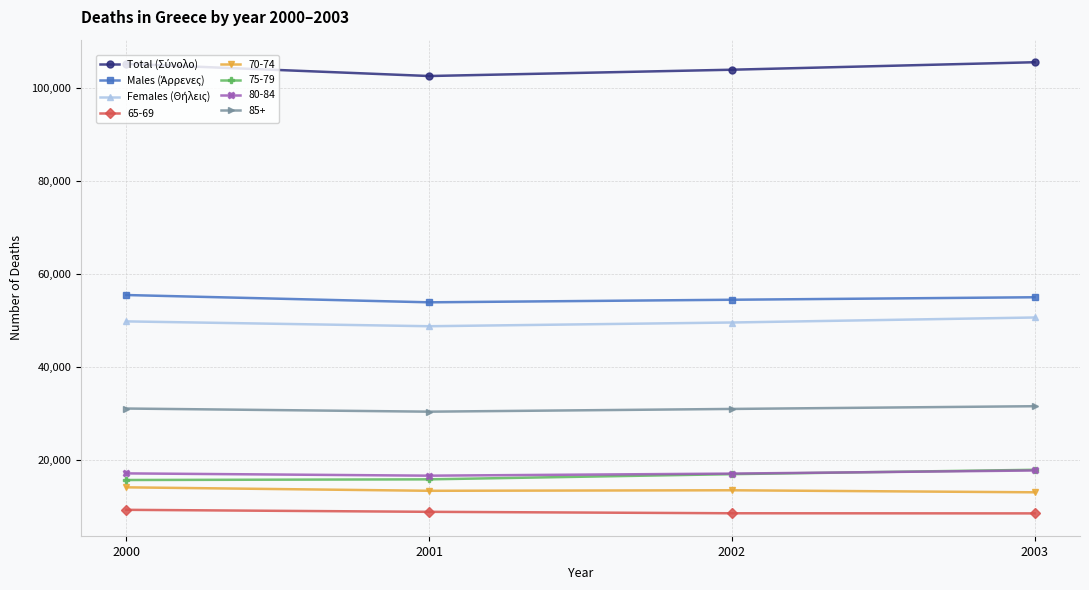

What is the value of the 75-79 point at the 4th from the left?

17809